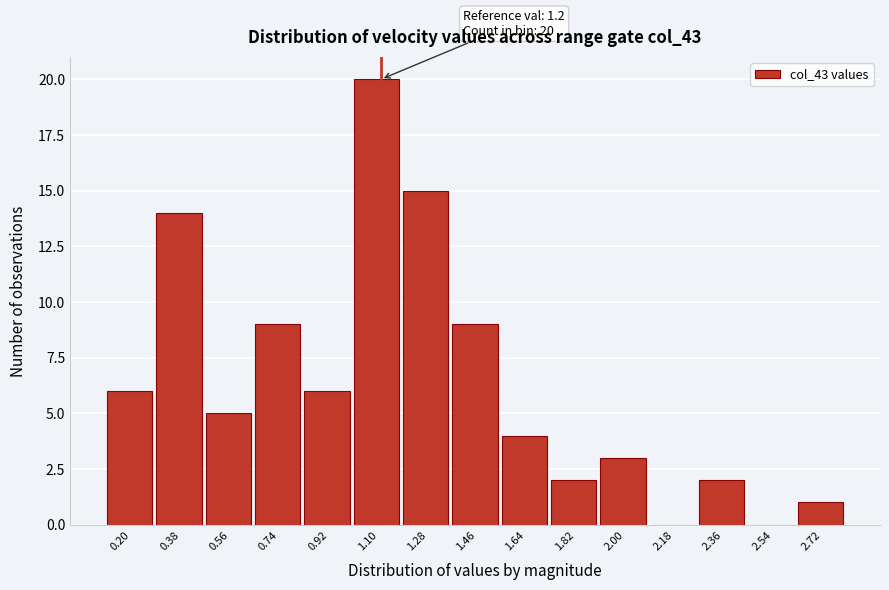

Reading left to right, transcribe all the data shown in this chart.

0.20=6	0.38=14	0.56=5	0.74=9	0.92=6	1.10=20	1.28=15	1.46=9	1.64=4	1.82=2	2.00=3	2.18=0	2.36=2	2.54=0	2.72=1